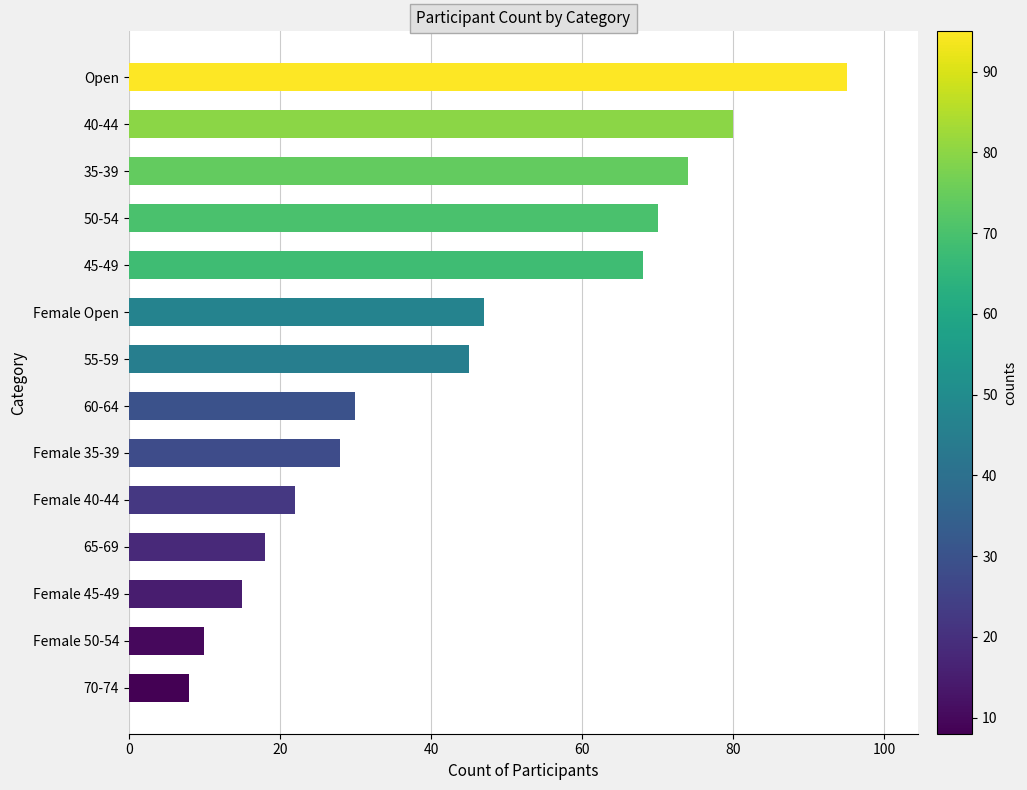

What position from the bottom is 55-59?

8